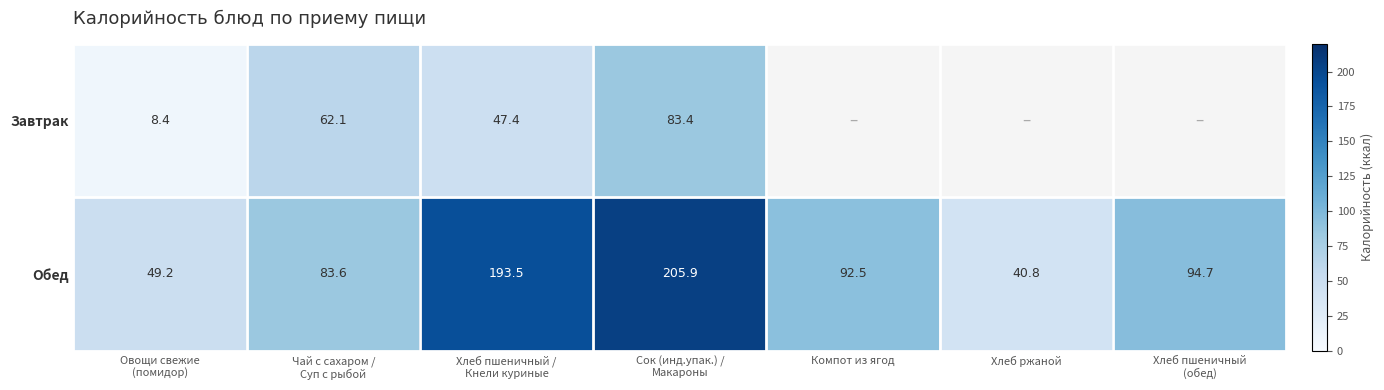

At which label does Обед reach its peak?

Сок (инд.упак.) / Макароны